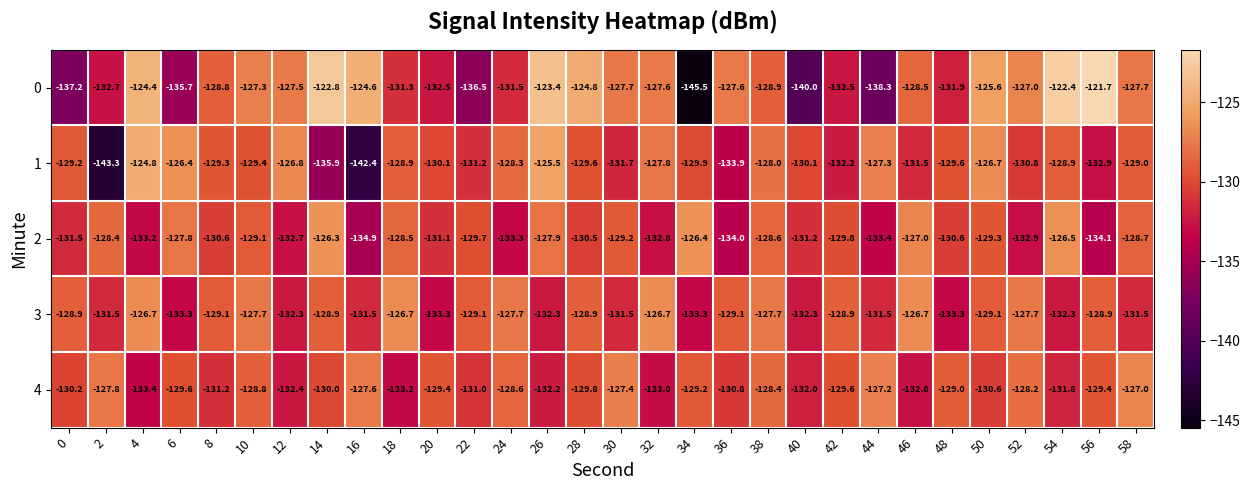

What is the total value across all series at 22?

-657.5